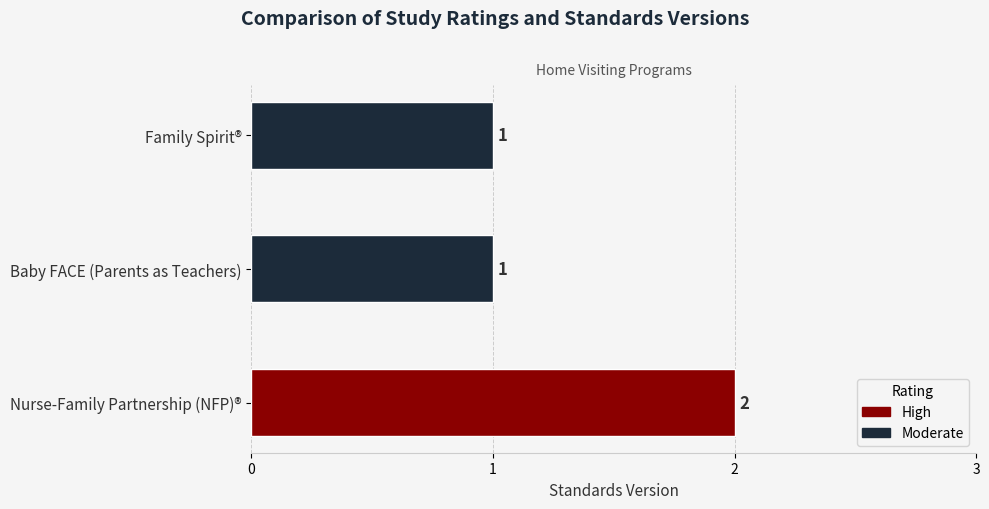

Reading bottom to top, what are all the values shown in this chart?

2	1	1